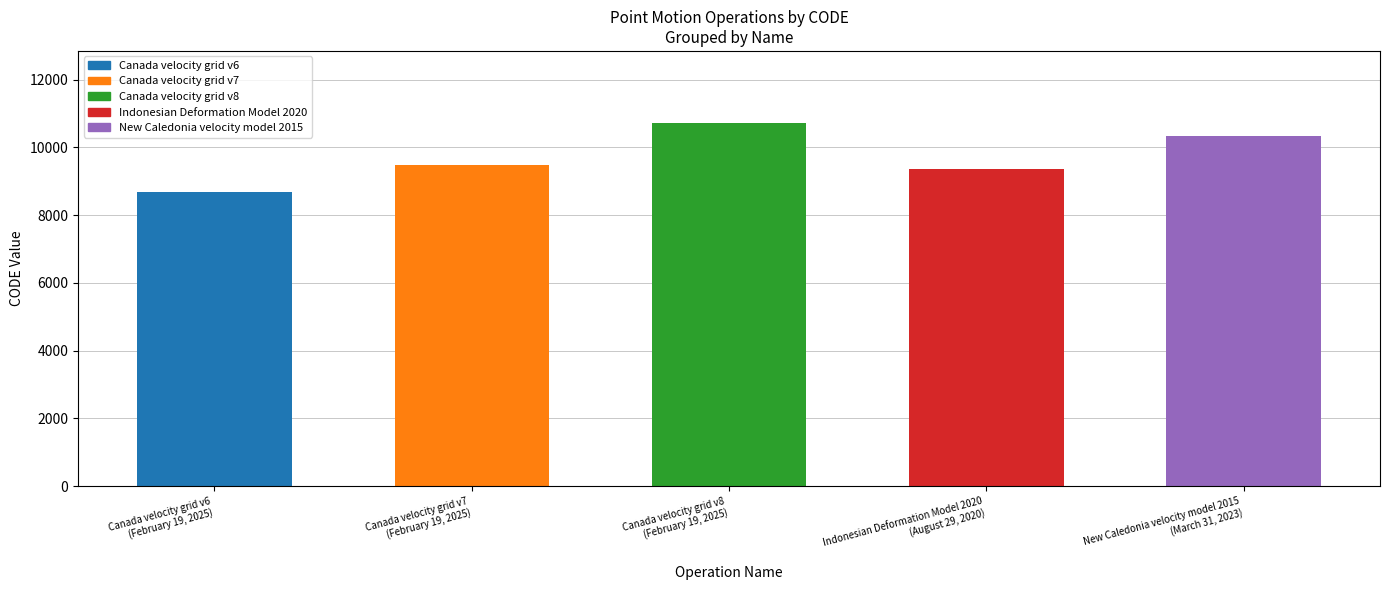

Rank the categories by value from highest to lowest.

Canada velocity grid v8, New Caledonia velocity model 2015, Canada velocity grid v7, Indonesian Deformation Model 2020, Canada velocity grid v6